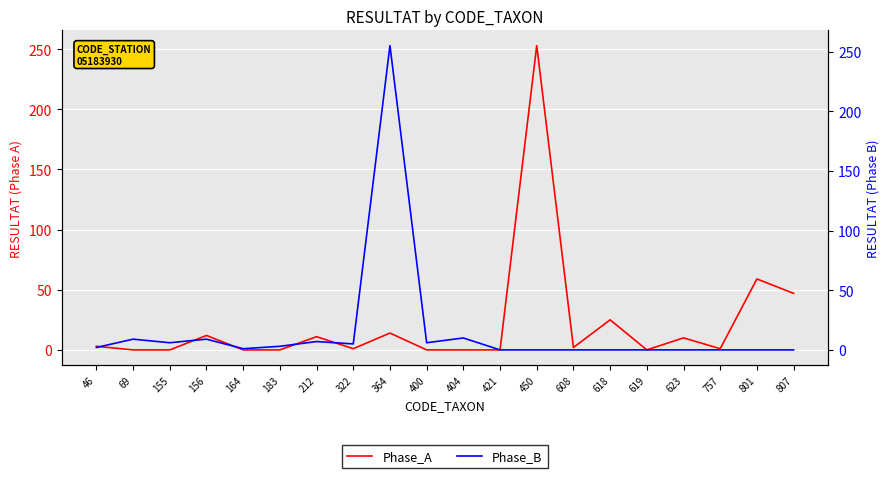

List the labels in order of Phase_B value, smallest first.

421, 450, 608, 618, 619, 623, 757, 801, 807, 164, 46, 183, 322, 155, 400, 212, 69, 156, 404, 364